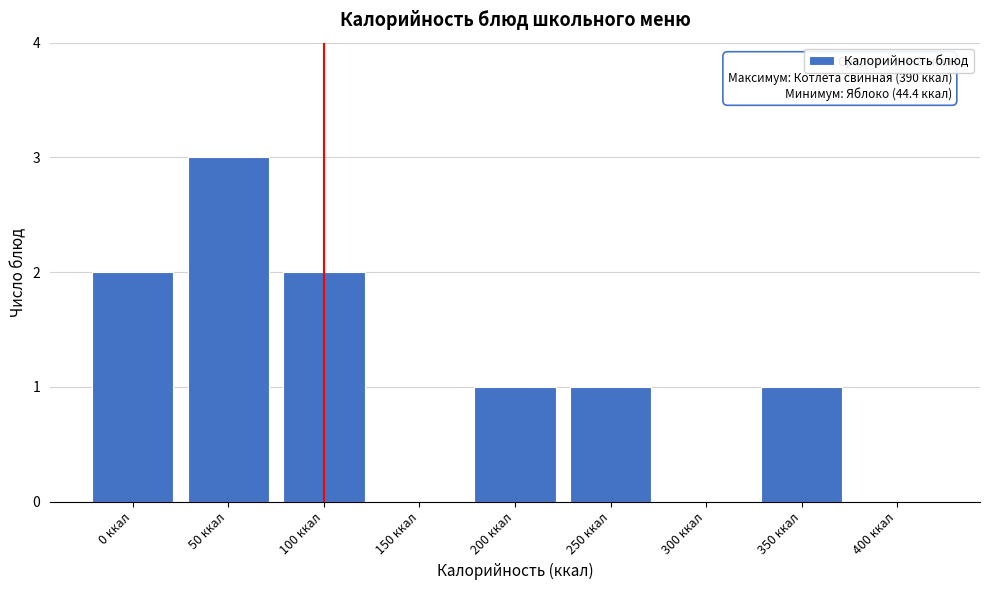

Reading right to left, extract all data points from this chart.

400 ккал=0	350 ккал=1	300 ккал=0	250 ккал=1	200 ккал=1	150 ккал=0	100 ккал=2	50 ккал=3	0 ккал=2